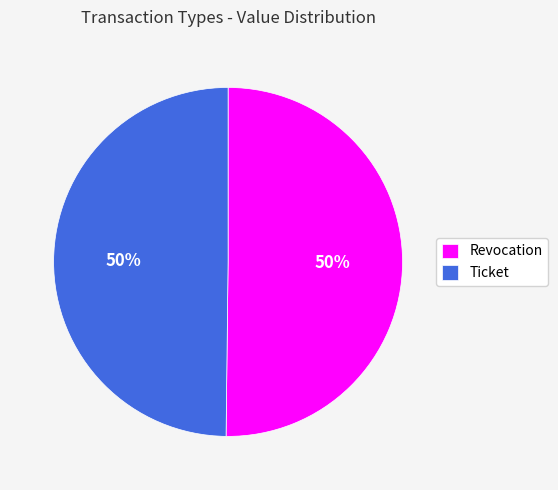

Is the sum of Ticket and Revocation greater than half?

Yes